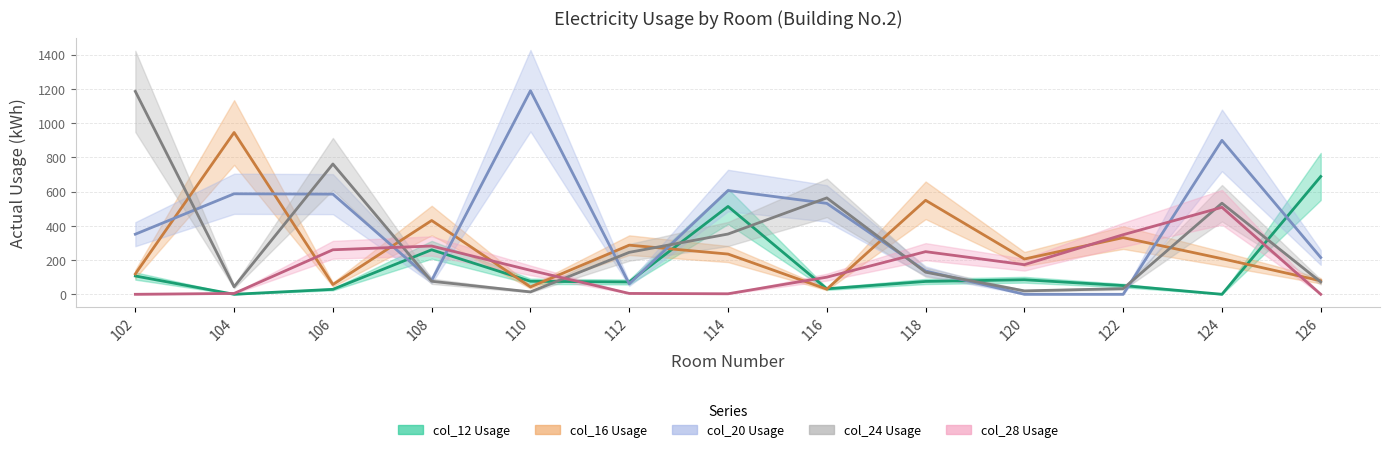

How many values in the col_20_actual series exceed 351?

6